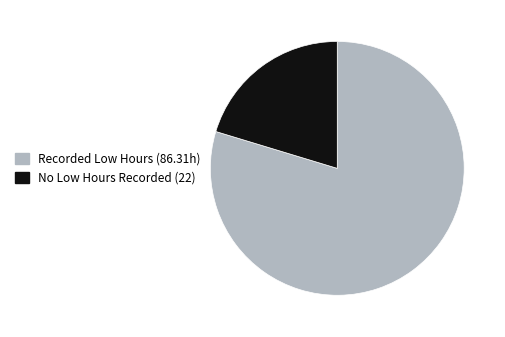

How many slices are in this pie chart?

2